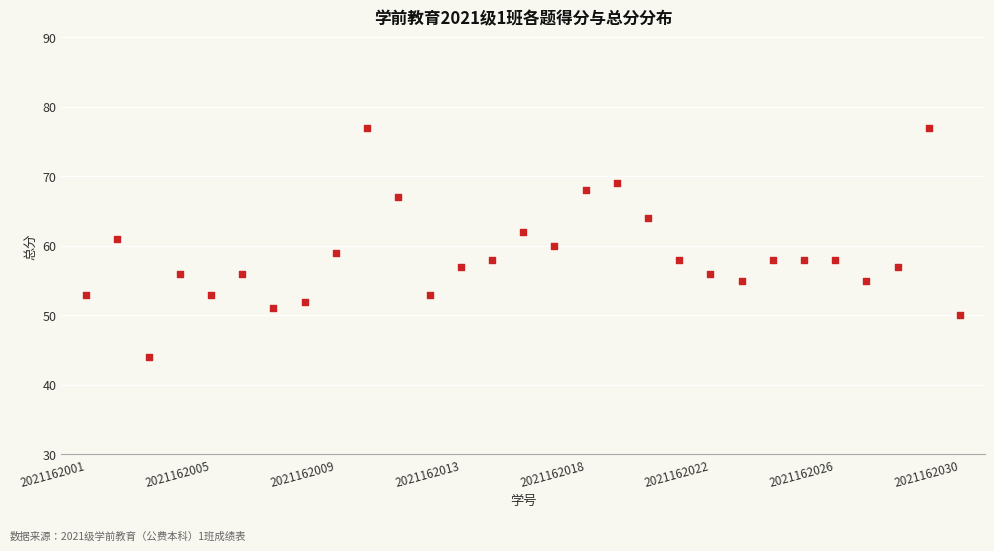

Count the number of points in this scatter plot.

29